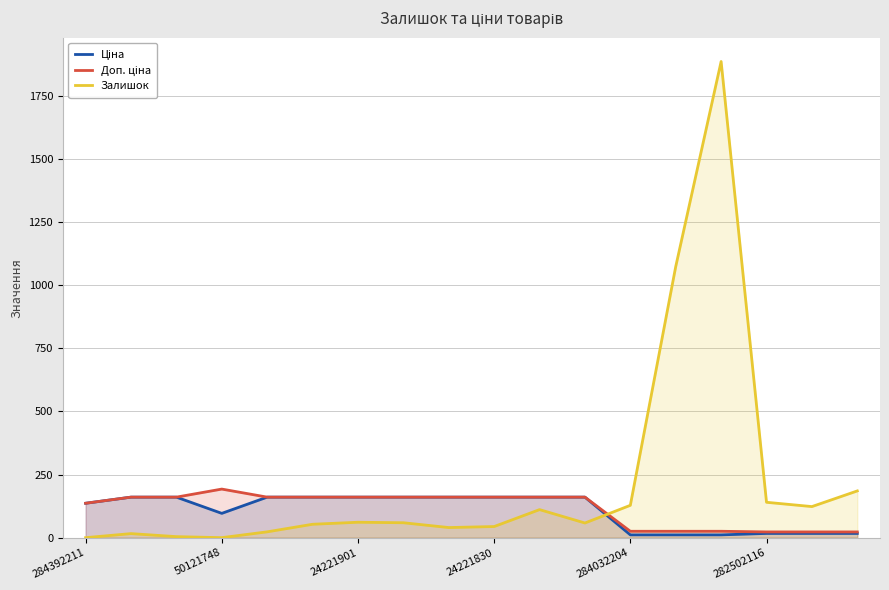

True or false: Доп. ціна and Ціна intersect in this chart.

False